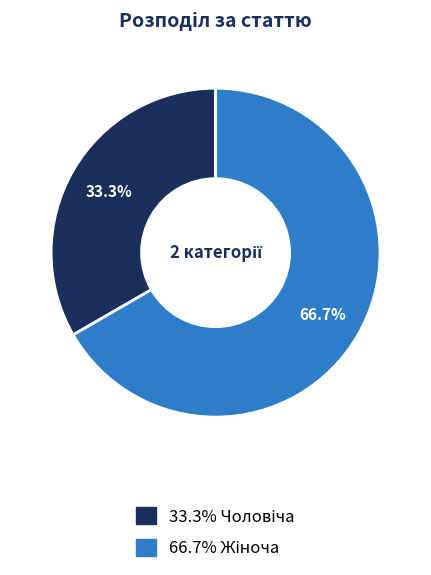

To the nearest percent, what is the average slice percentage?

50%